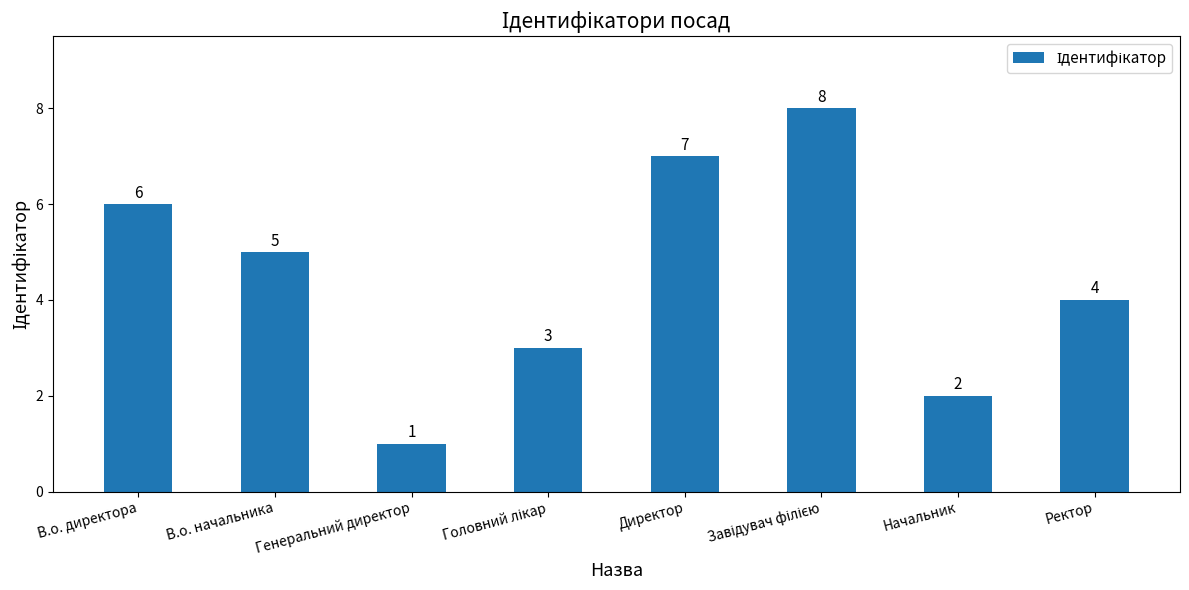

The chart shows a value of 1 at Генеральний директор. True or false?

True